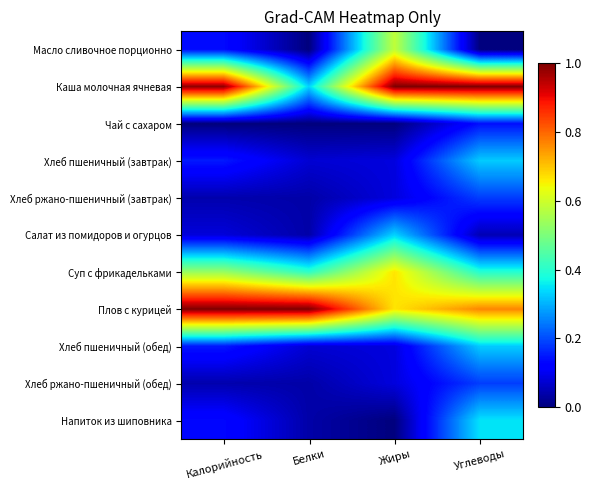

What is the greatest value displayed?

1.0